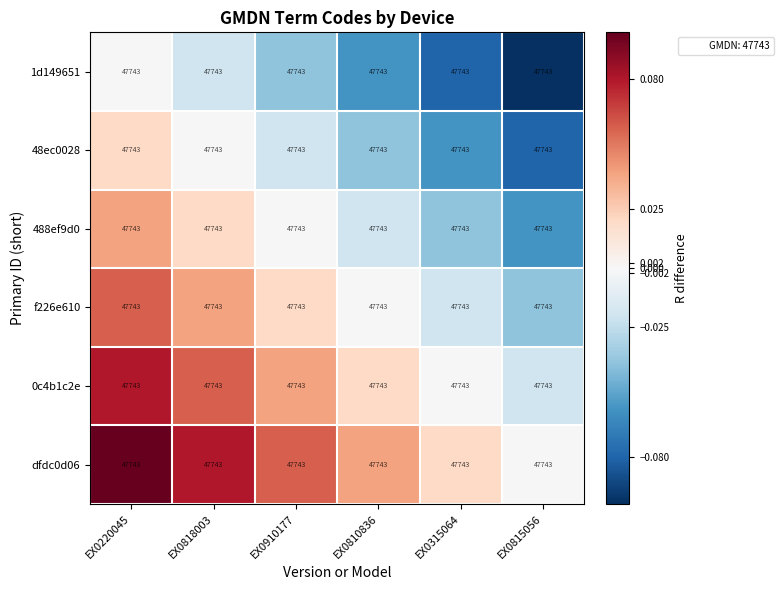

What is the difference between the maximum and minimum values in the 48ec0028 series?

0.1